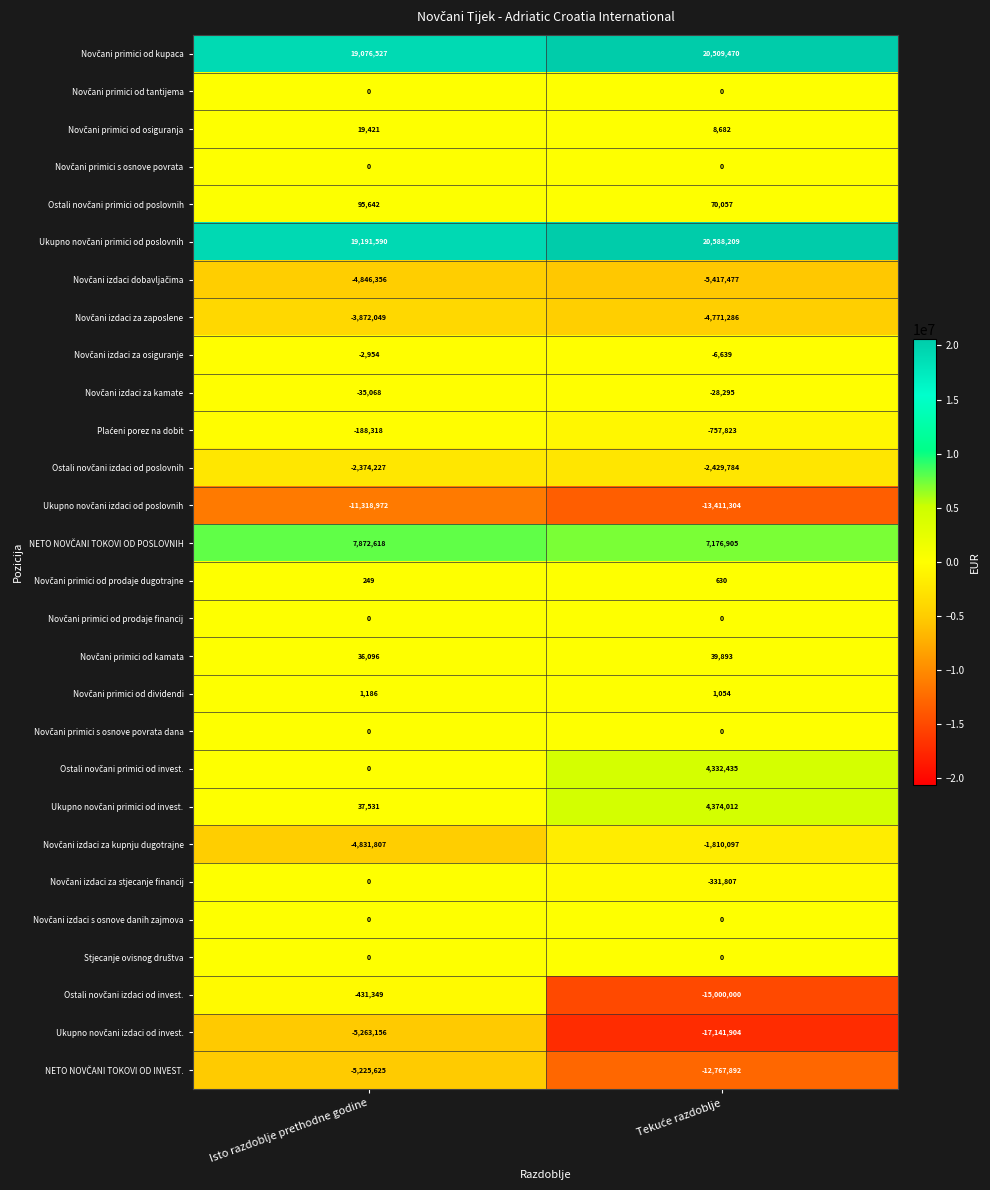

What is the total value across all series at Isto razdoblje prethodne godine?

7940979